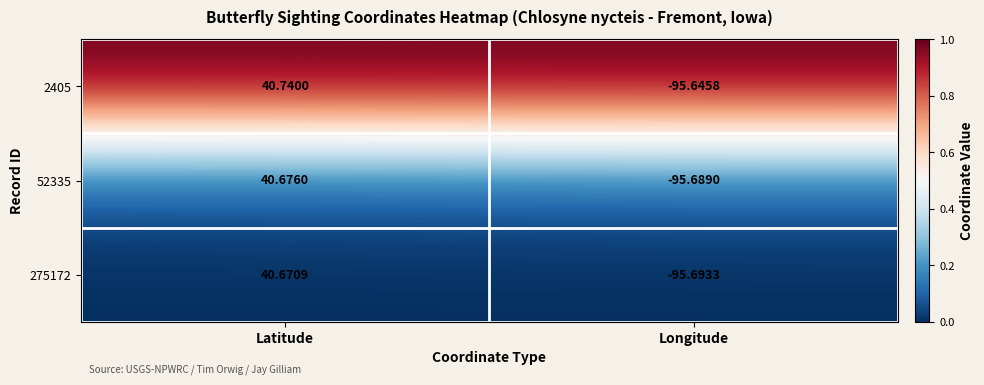

At which label does 52335 reach its peak?

Latitude